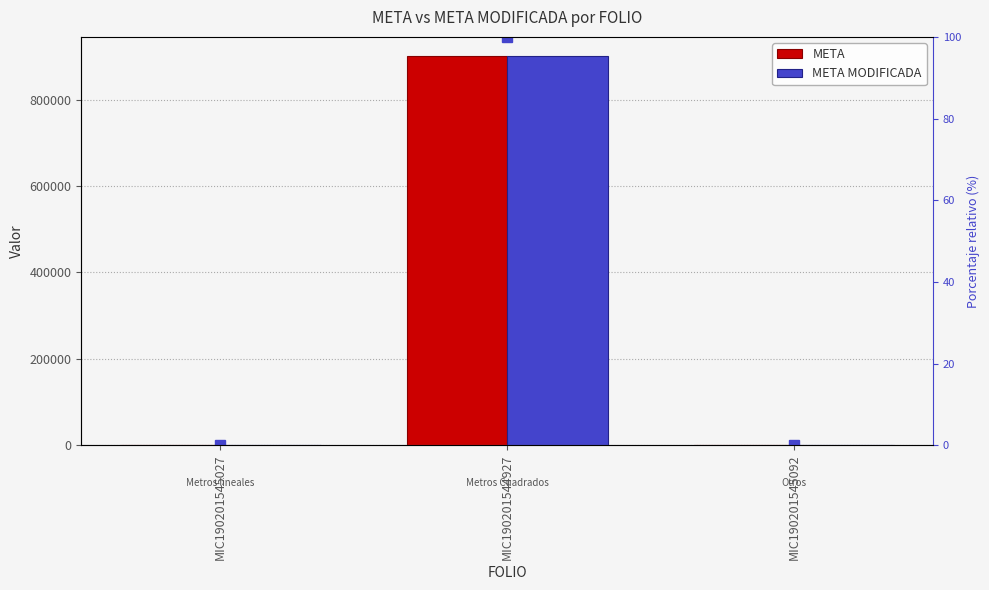

What is the highest value of the META MODIFICADA series?

900000.0